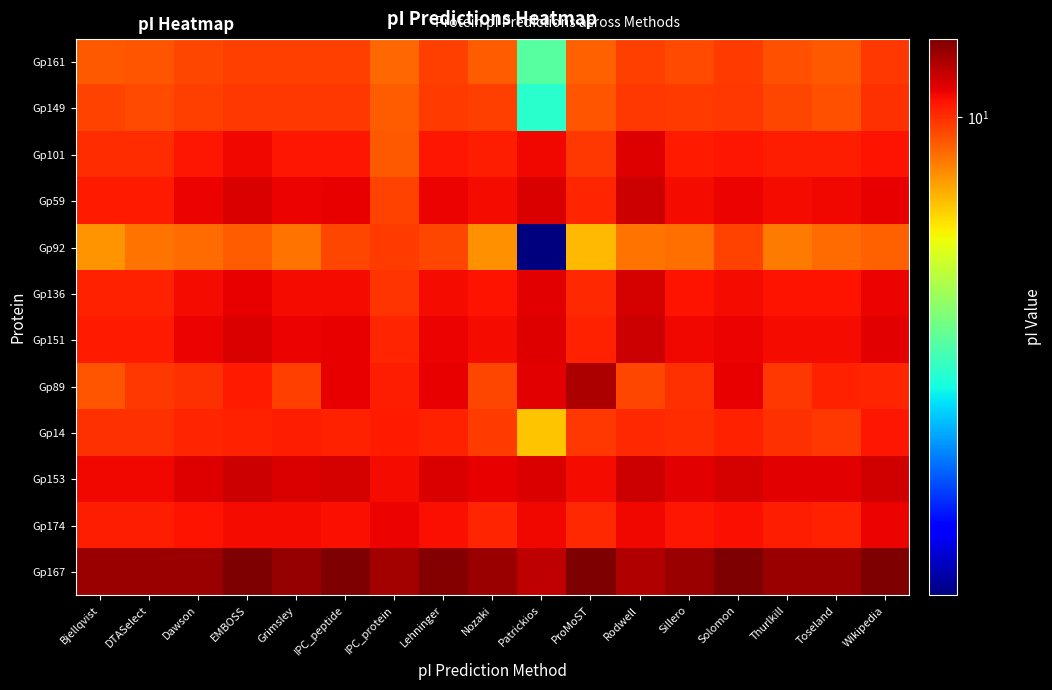

Reading left to right, what are all the values shown in this chart?

Gp161: Bjellqvist=9.3	DTASelect=9.3	Dawson=9.6	EMBOSS=9.7	Grimsley=9.7	IPC_peptide=9.7	IPC_protein=9.0	Lehninger=9.7	Nozaki=9.2	Patrickios=5.0	ProMoST=9.1	Rodwell=9.7	Sillero=9.5	Solomon=9.8	Thurlkill=9.4	Toseland=9.3	Wikipedia=9.8
Gp149: Bjellqvist=9.6	DTASelect=9.5	Dawson=9.7	EMBOSS=9.9	Grimsley=9.8	IPC_peptide=9.8	IPC_protein=9.2	Lehninger=9.8	Nozaki=9.7	Patrickios=4.6	ProMoST=9.4	Rodwell=9.8	Sillero=9.8	Solomon=9.8	Thurlkill=9.6	Toseland=9.4	Wikipedia=10.0
Gp101: Bjellqvist=10.0	DTASelect=10.0	Dawson=10.4	EMBOSS=10.7	Grimsley=10.4	IPC_peptide=10.5	IPC_protein=9.3	Lehninger=10.4	Nozaki=10.3	Patrickios=10.7	ProMoST=9.8	Rodwell=11.0	Sillero=10.3	Solomon=10.5	Thurlkill=10.3	Toseland=10.3	Wikipedia=10.5
Gp59: Bjellqvist=10.3	DTASelect=10.3	Dawson=10.8	EMBOSS=11.1	Grimsley=10.8	IPC_peptide=10.8	IPC_protein=9.6	Lehninger=10.8	Nozaki=10.7	Patrickios=11.1	ProMoST=10.2	Rodwell=11.3	Sillero=10.7	Solomon=10.8	Thurlkill=10.7	Toseland=10.7	Wikipedia=10.9
Gp92: Bjellqvist=8.4	DTASelect=8.8	Dawson=9.0	EMBOSS=9.2	Grimsley=8.9	IPC_peptide=9.6	IPC_protein=9.8	Lehninger=9.6	Nozaki=8.4	Patrickios=2.3	ProMoST=7.8	Rodwell=8.9	Sillero=8.9	Solomon=9.6	Thurlkill=8.8	Toseland=9.0	Wikipedia=9.2
Gp136: Bjellqvist=10.3	DTASelect=10.2	Dawson=10.6	EMBOSS=10.9	Grimsley=10.7	IPC_peptide=10.7	IPC_protein=9.9	Lehninger=10.6	Nozaki=10.5	Patrickios=10.9	ProMoST=10.1	Rodwell=11.2	Sillero=10.5	Solomon=10.7	Thurlkill=10.5	Toseland=10.5	Wikipedia=10.8
Gp151: Bjellqvist=10.4	DTASelect=10.4	Dawson=10.8	EMBOSS=11.1	Grimsley=10.8	IPC_peptide=10.8	IPC_protein=10.2	Lehninger=10.8	Nozaki=10.6	Patrickios=11.0	ProMoST=10.2	Rodwell=11.3	Sillero=10.7	Solomon=10.8	Thurlkill=10.7	Toseland=10.7	Wikipedia=10.9
Gp89: Bjellqvist=9.4	DTASelect=9.9	Dawson=9.9	EMBOSS=10.4	Grimsley=9.7	IPC_peptide=10.9	IPC_protein=10.3	Lehninger=10.9	Nozaki=9.6	Patrickios=10.9	ProMoST=11.8	Rodwell=9.6	Sillero=9.9	Solomon=10.9	Thurlkill=9.9	Toseland=10.2	Wikipedia=10.2
Gp14: Bjellqvist=10.0	DTASelect=10.0	Dawson=10.1	EMBOSS=10.2	Grimsley=10.3	IPC_peptide=10.2	IPC_protein=10.4	Lehninger=10.2	Nozaki=9.8	Patrickios=7.6	ProMoST=9.8	Rodwell=10.1	Sillero=10.1	Solomon=10.2	Thurlkill=9.9	Toseland=9.8	Wikipedia=10.4
Gp153: Bjellqvist=10.7	DTASelect=10.7	Dawson=11.0	EMBOSS=11.3	Grimsley=11.0	IPC_peptide=11.1	IPC_protein=10.7	Lehninger=11.1	Nozaki=10.9	Patrickios=11.1	ProMoST=10.6	Rodwell=11.3	Sillero=10.9	Solomon=11.1	Thurlkill=10.9	Toseland=10.9	Wikipedia=11.2
Gp174: Bjellqvist=10.3	DTASelect=10.3	Dawson=10.5	EMBOSS=10.7	Grimsley=10.6	IPC_peptide=10.6	IPC_protein=10.8	Lehninger=10.6	Nozaki=10.2	Patrickios=10.7	ProMoST=10.1	Rodwell=10.7	Sillero=10.4	Solomon=10.6	Thurlkill=10.3	Toseland=10.2	Wikipedia=10.8
Gp167: Bjellqvist=12.2	DTASelect=12.2	Dawson=12.2	EMBOSS=12.7	Grimsley=12.2	IPC_peptide=12.7	IPC_protein=12.0	Lehninger=12.6	Nozaki=12.2	Patrickios=11.5	ProMoST=12.7	Rodwell=11.7	Sillero=12.2	Solomon=12.7	Thurlkill=12.2	Toseland=12.2	Wikipedia=12.7